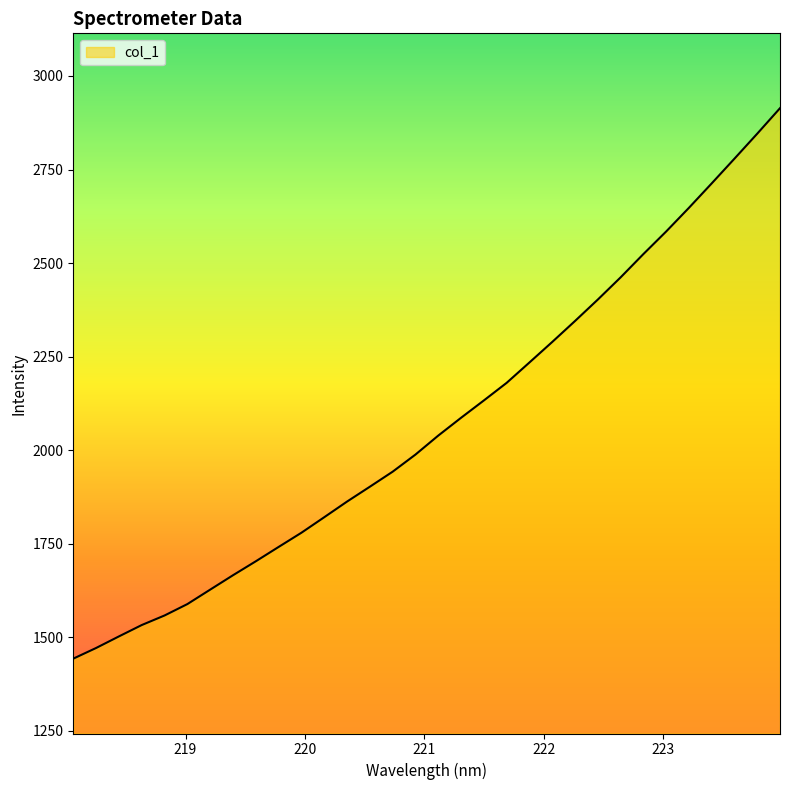

What is the maximum value shown in the chart?

2913.9